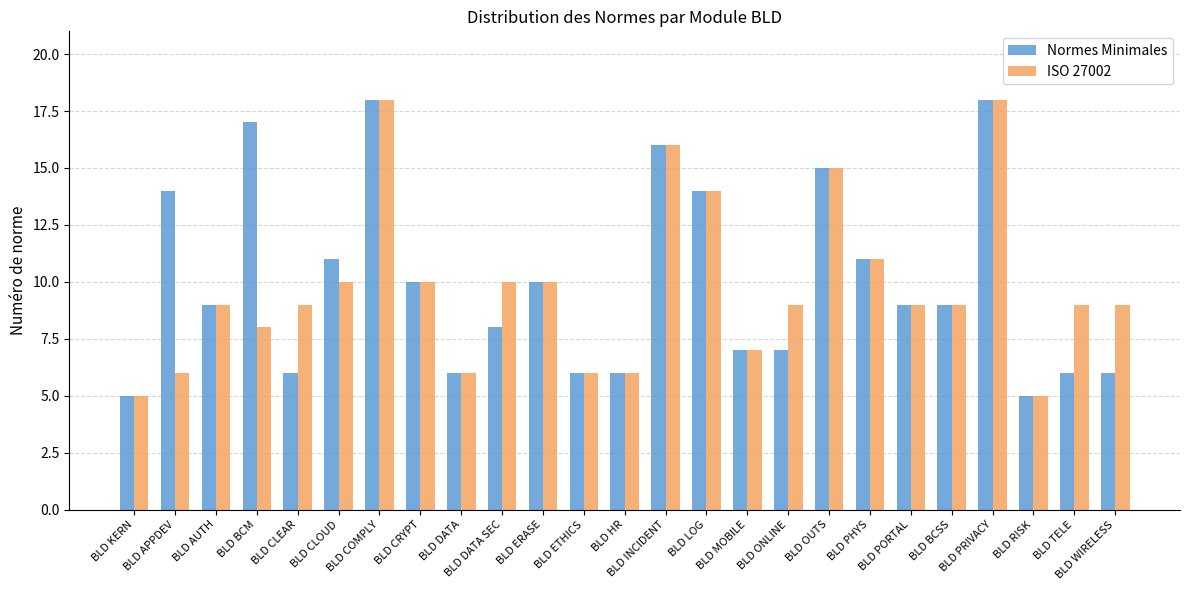

At BLD ONLINE, list the series in order from largest to smallest.

ISO 27002, Normes Minimales